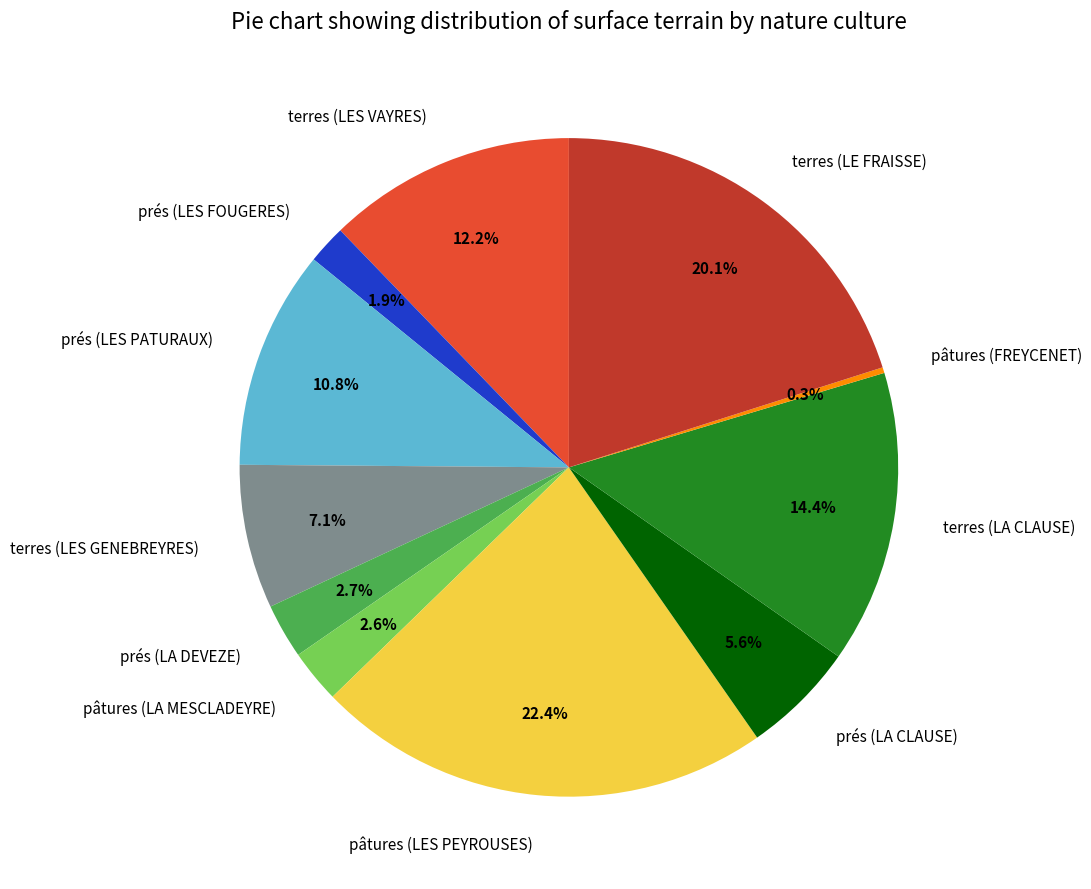

To the nearest percent, what is the difference between the pâtures (LES PEYROUSES) and terres (LES GENEBREYRES) slice percentages?

15%